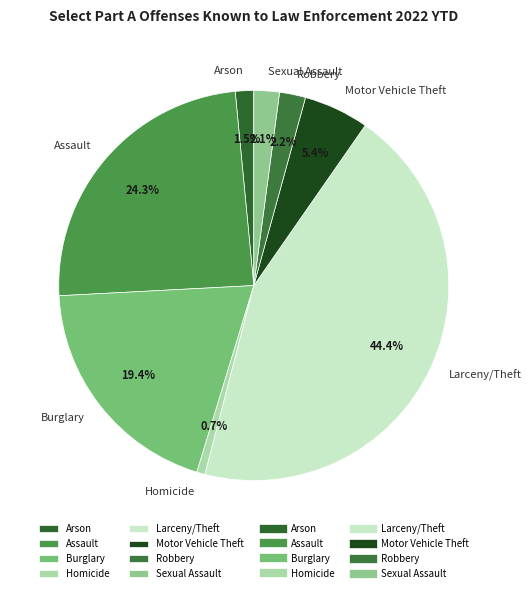

Does Burglary account for over 50% of the chart?

No